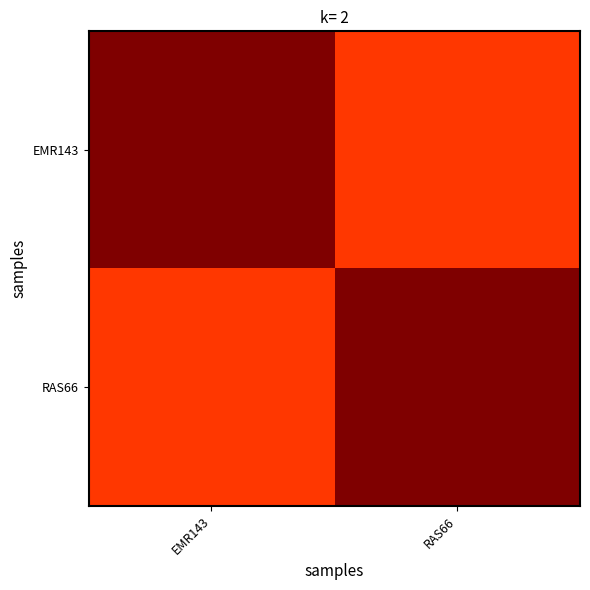

Which series has the largest range (max minus min)?

EMR143